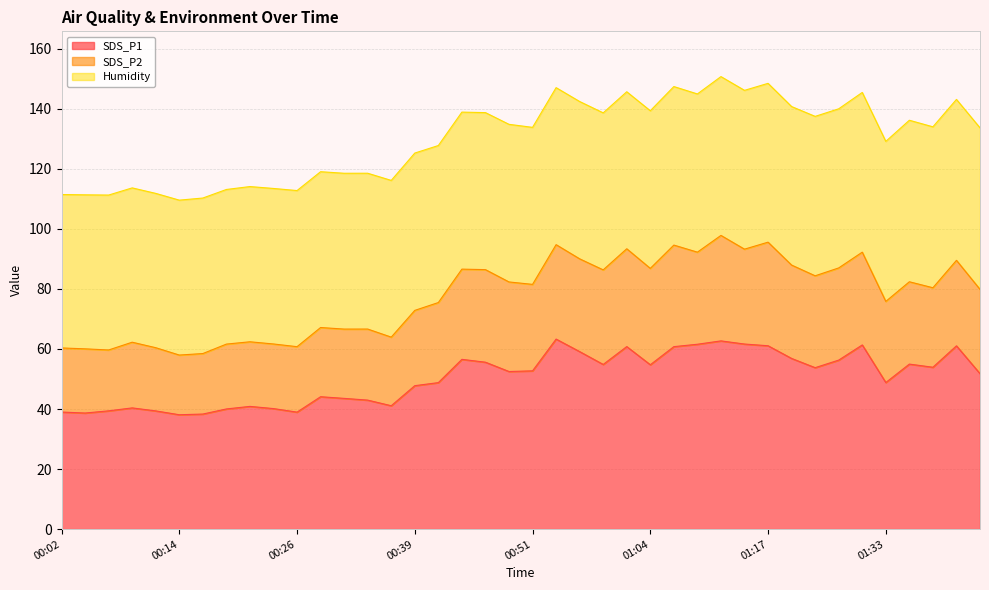

What is the highest value of the SDS_P1 series?

63.3